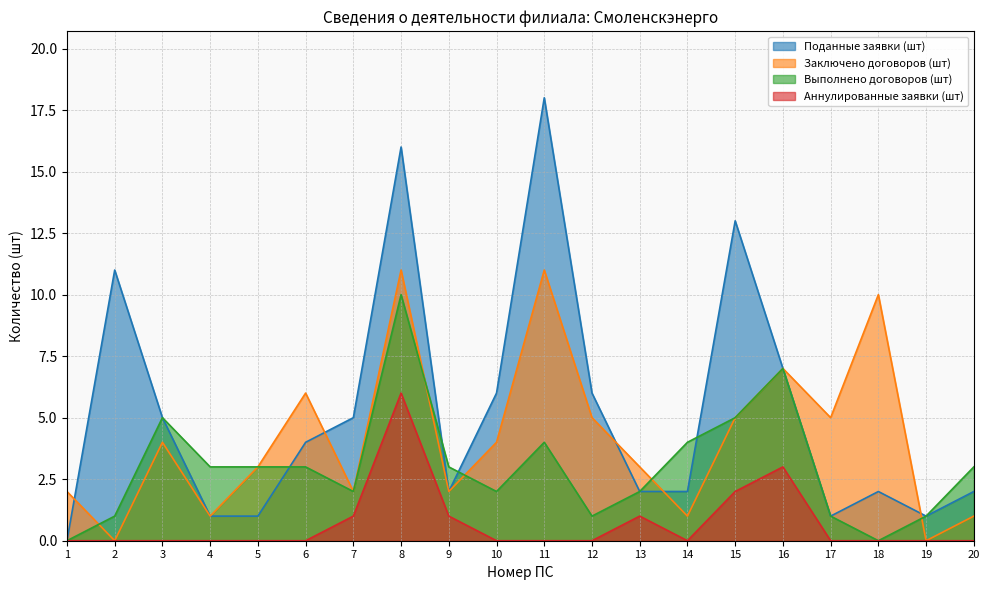

At which category does Поданные заявки (шт) reach its first local valley?

9